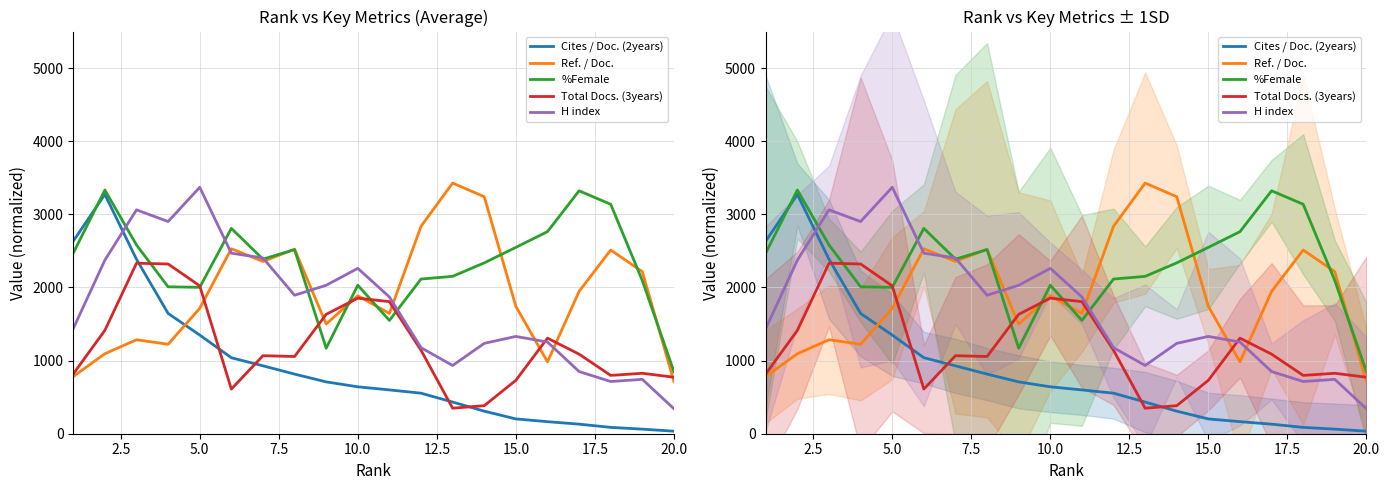

Reading right to left, transcribe all the data shown in this chart.

Cites / Doc. (2years): 34.6	62.6	86.7	130.7	164.8	202.3	308.4	433.1	554.5	599.1	641.7	708.8	815.5	928.7	1039.2	1349.7	1644.8	2385.5	3272.4	2634.7
Ref. / Doc.: 713.0	2216.6	2512.1	1946.1	983.1	1741.2	3241.2	3427.8	2836.5	1644.5	1887.5	1499.7	2523.5	2356.3	2529.7	1714.8	1223.4	1285.2	1094.0	782.4
%Female: 848.3	2094.6	3138.0	3322.3	2763.5	2548.7	2336.5	2152.2	2115.3	1549.4	2030.6	1169.7	2517.7	2387.6	2808.1	2002.1	2009.2	2581.0	3332.7	2471.2
Total Docs. (3years): 772.7	826.7	797.3	1088.3	1307.1	730.6	383.6	348.9	1141.6	1806.2	1854.3	1632.7	1056.2	1066.9	610.5	2022.4	2321.4	2332.0	1413.9	818.0
H index: 341.6	743.7	714.0	850.4	1253.6	1330.6	1235.8	933.4	1176.5	1870.2	2261.5	2030.2	1893.9	2403.8	2469.0	3370.2	2901.8	3061.9	2374.1	1438.5